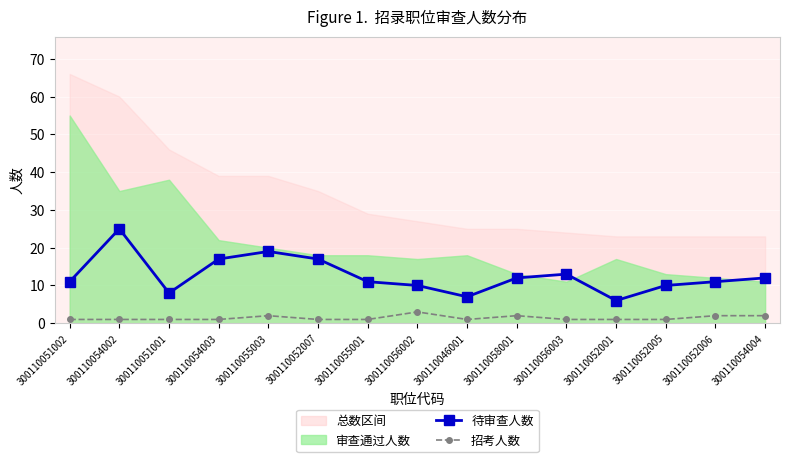

Is the value of 待审查人数 at 300110055003 greater than the value of 招考人数 at 300110051001?

Yes